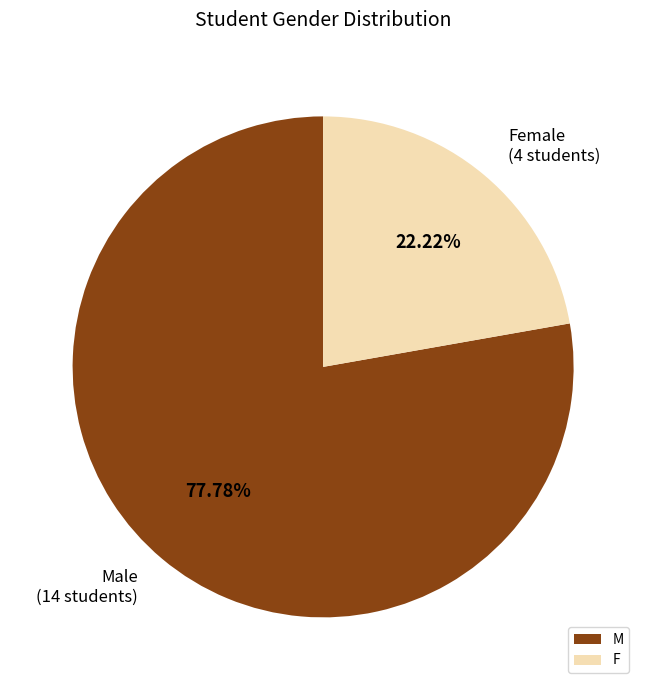

Which slice is the largest?

M